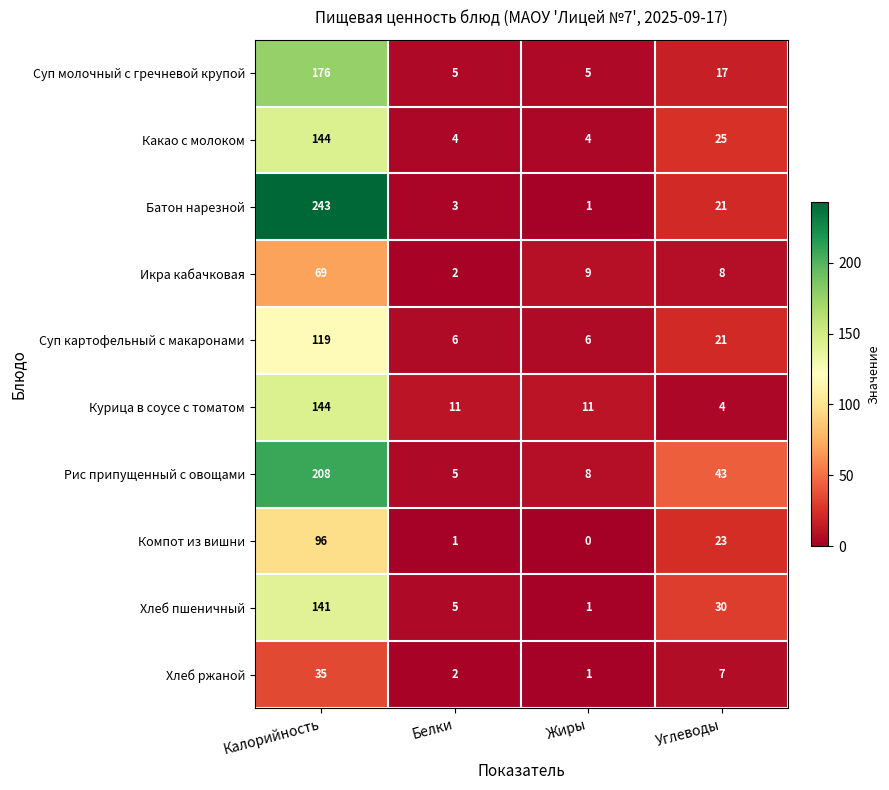

What is the difference between the maximum and minimum values in the Икра кабачковая series?

67